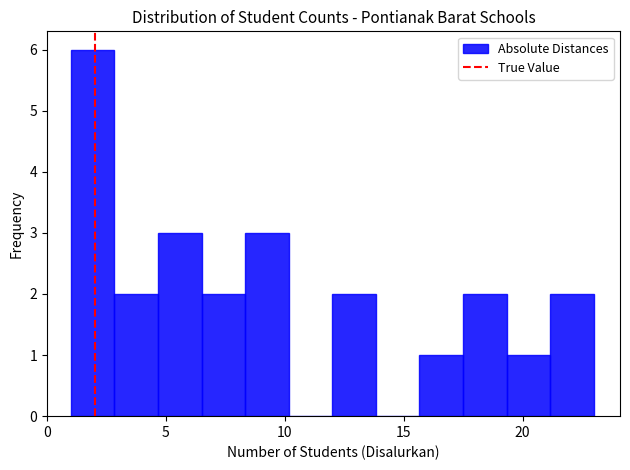

Read against the x-axis, roughly where is the centre of the tallest bar?

2.0